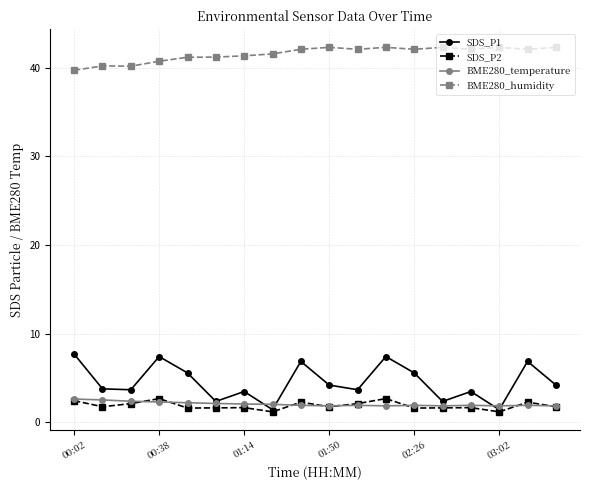

True or false: SDS_P1 and BME280_humidity cross at least once.

False